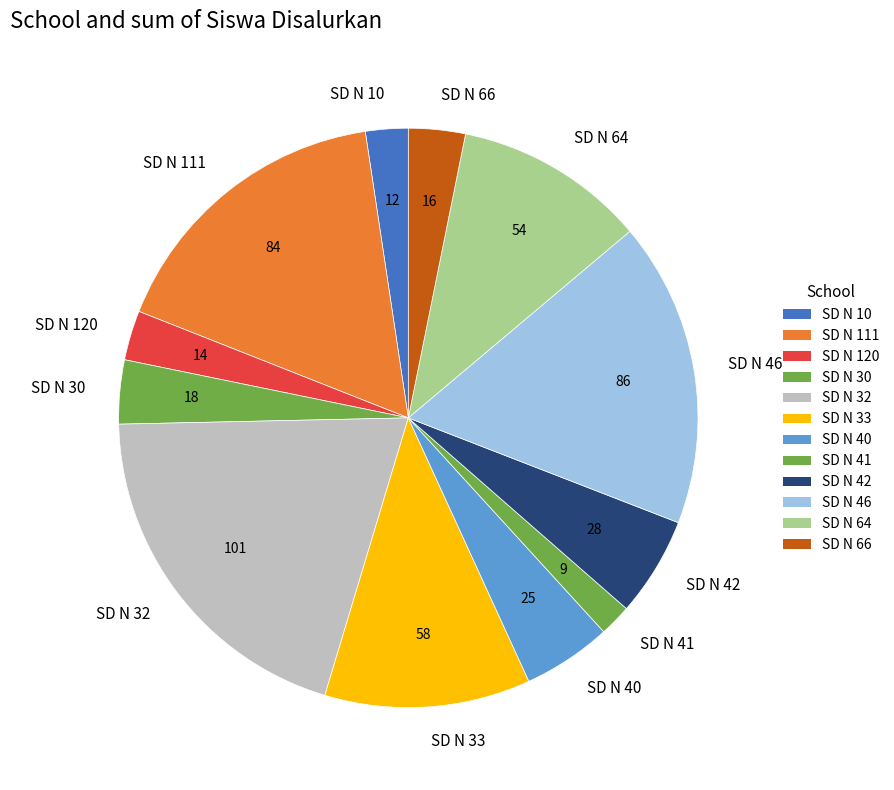

Does any single category account for the majority?

No